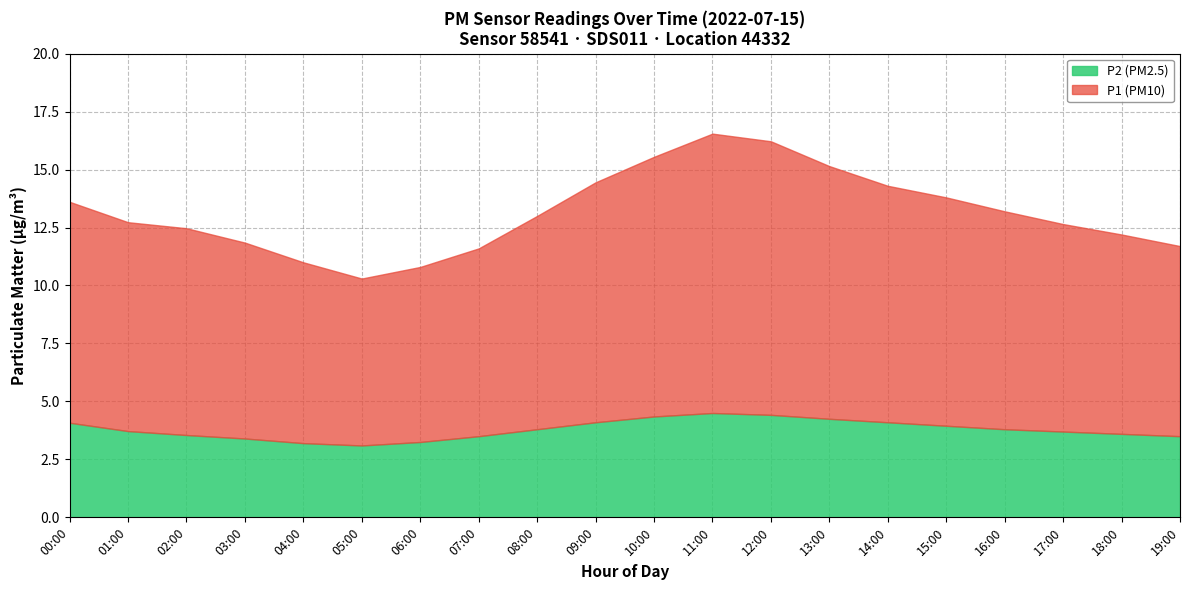

True or false: P2 and P1 intersect in this chart.

False